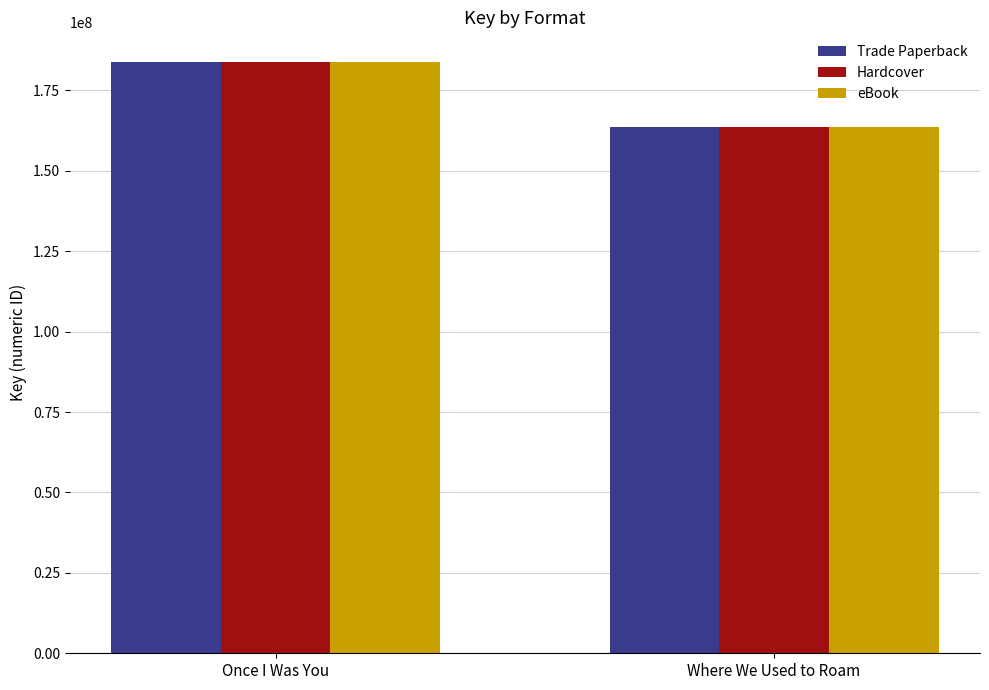

At how many categories does at least one series exceed 179335452?

1